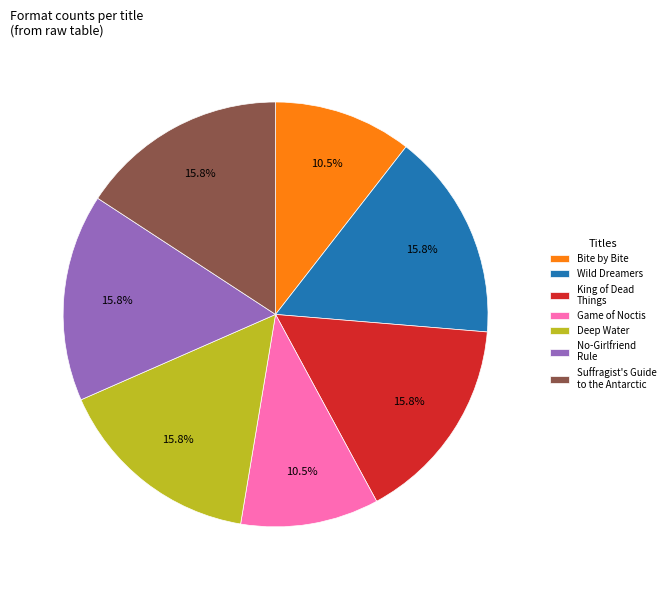

Does No-Girlfriend Rule represent more than half of the total?

No